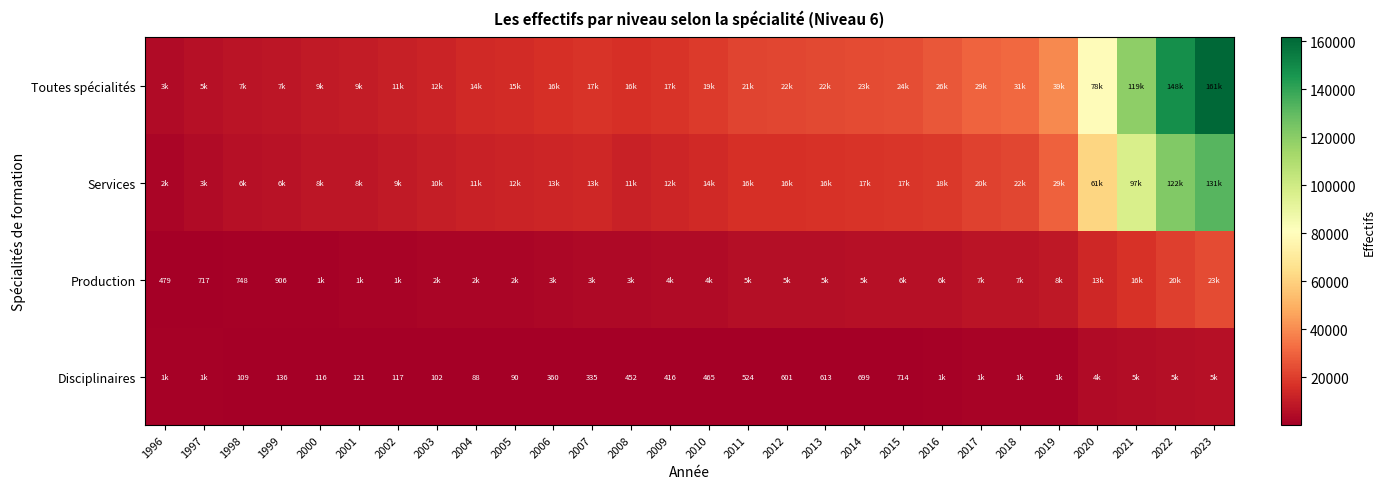

At which category is the sum across all series the highest?

2023